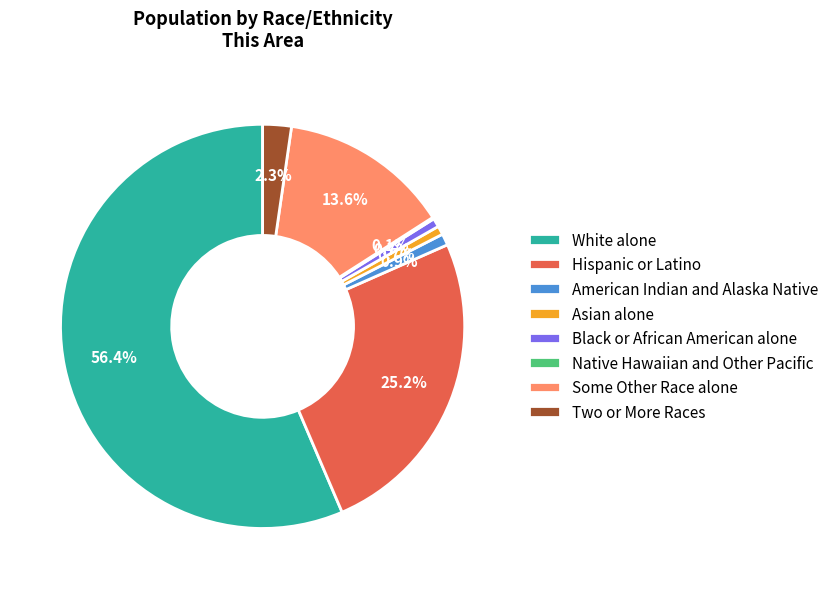

Is the sum of Black or African American alone and Some Other Race alone greater than half?

No